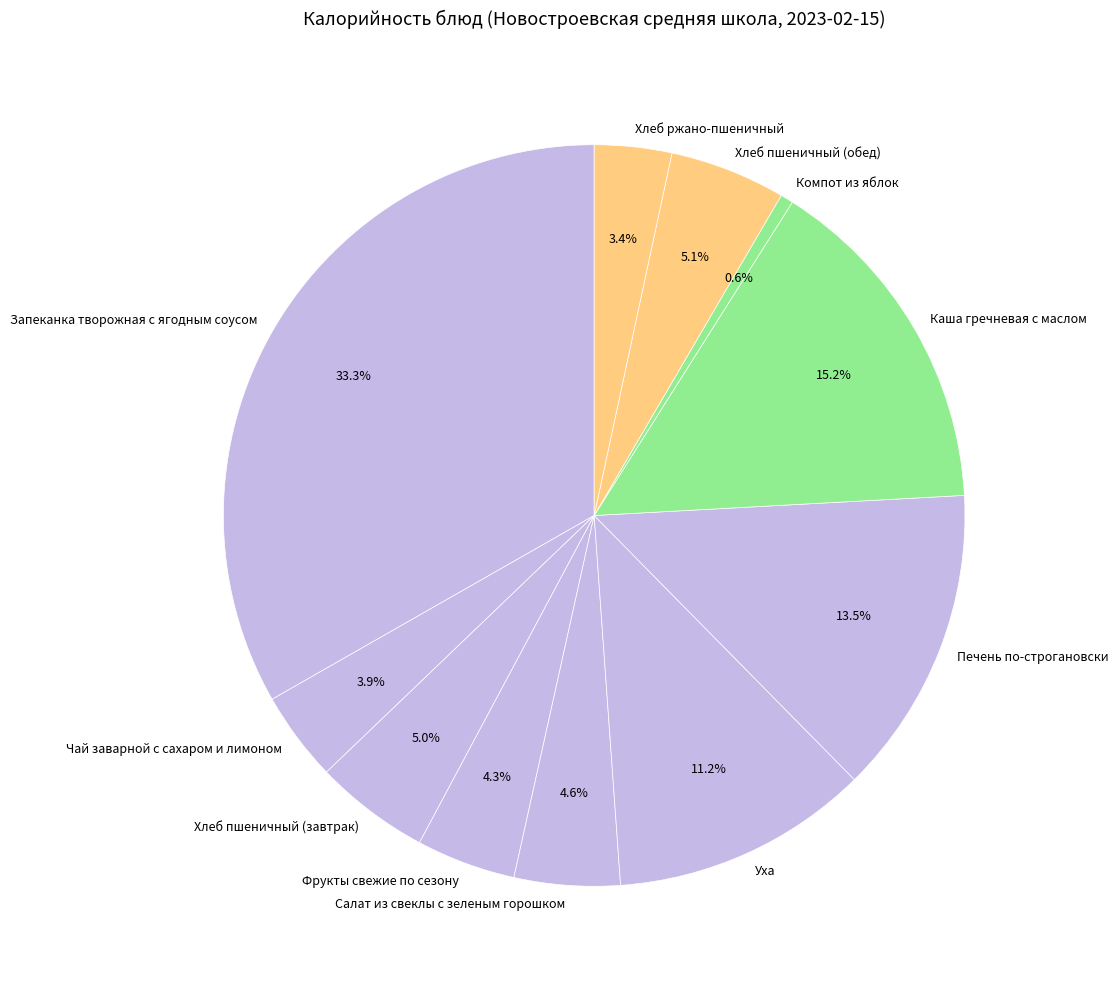

What is the smallest slice in the pie chart?

Компот из яблок